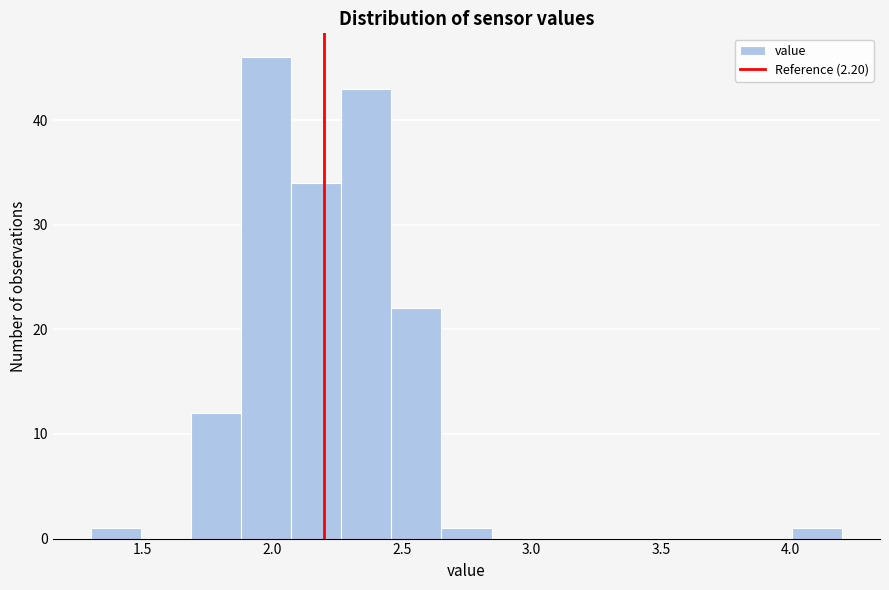

Read against the x-axis, roughly where is the centre of the tallest bar?

2.00